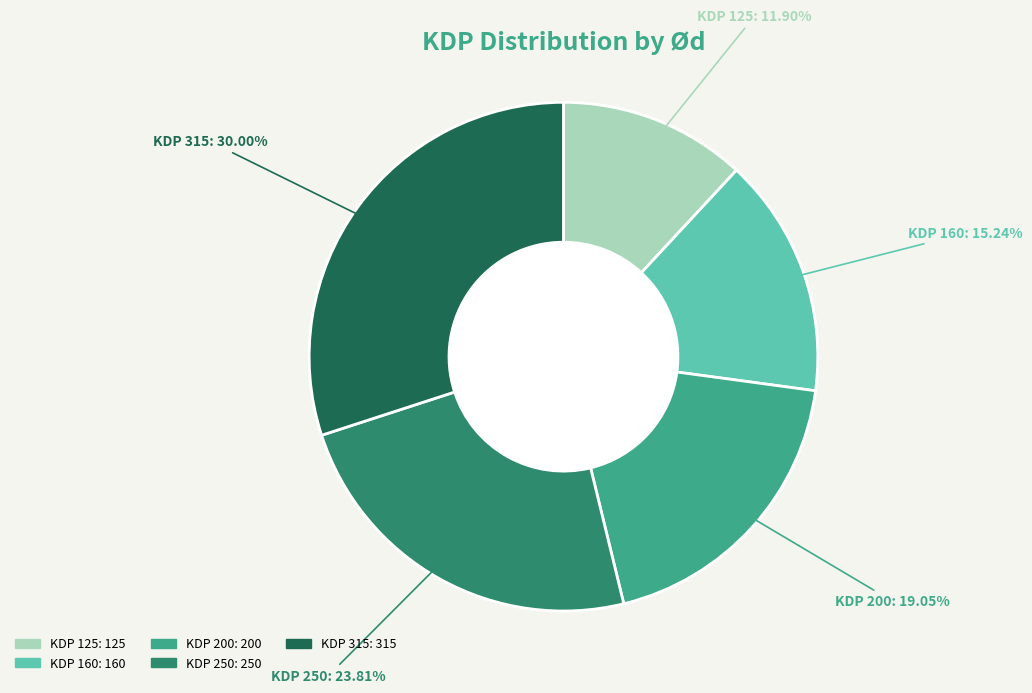

How many segments does this pie chart have?

5